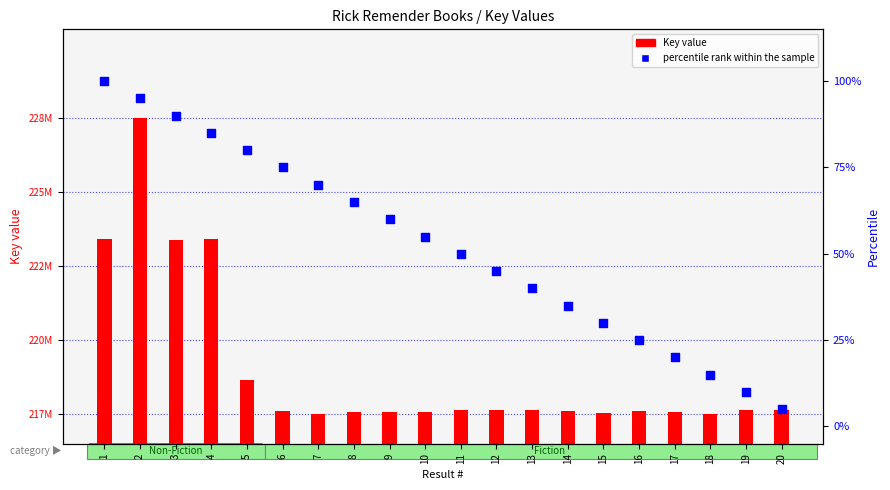

Which series contains the lowest Y value?

percentile rank within the sample